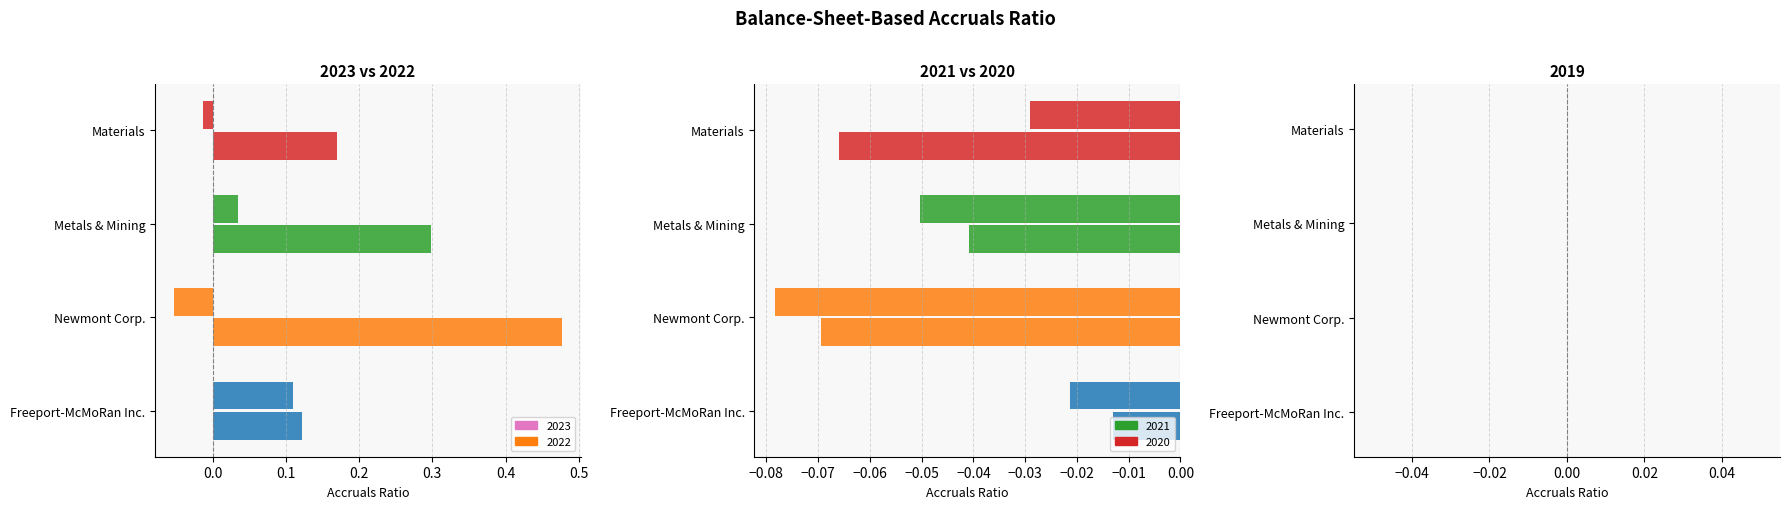

What is the minimum value shown in the chart?

-0.1